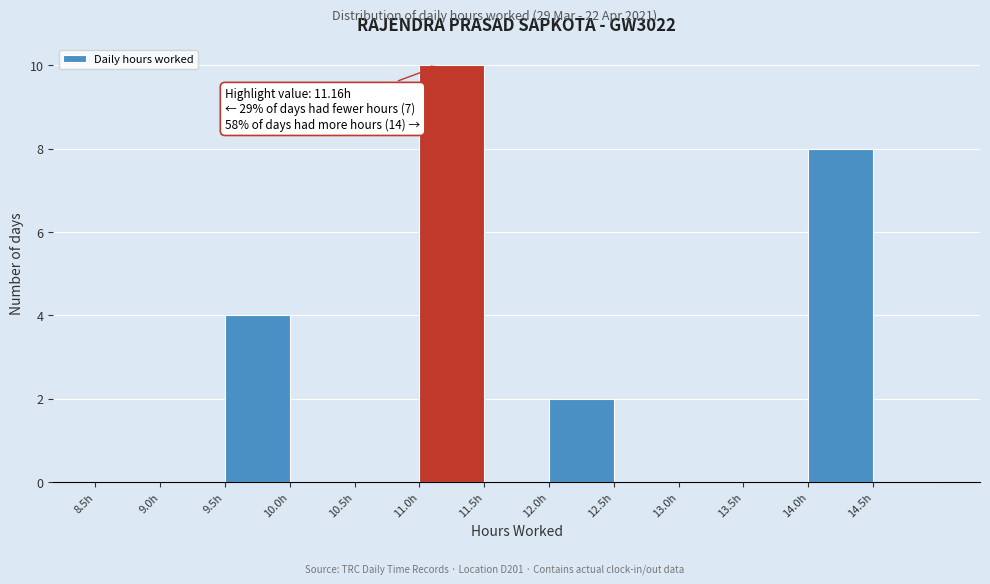

Over which range of the x-axis is the bar tallest?

11.0 to 11.5